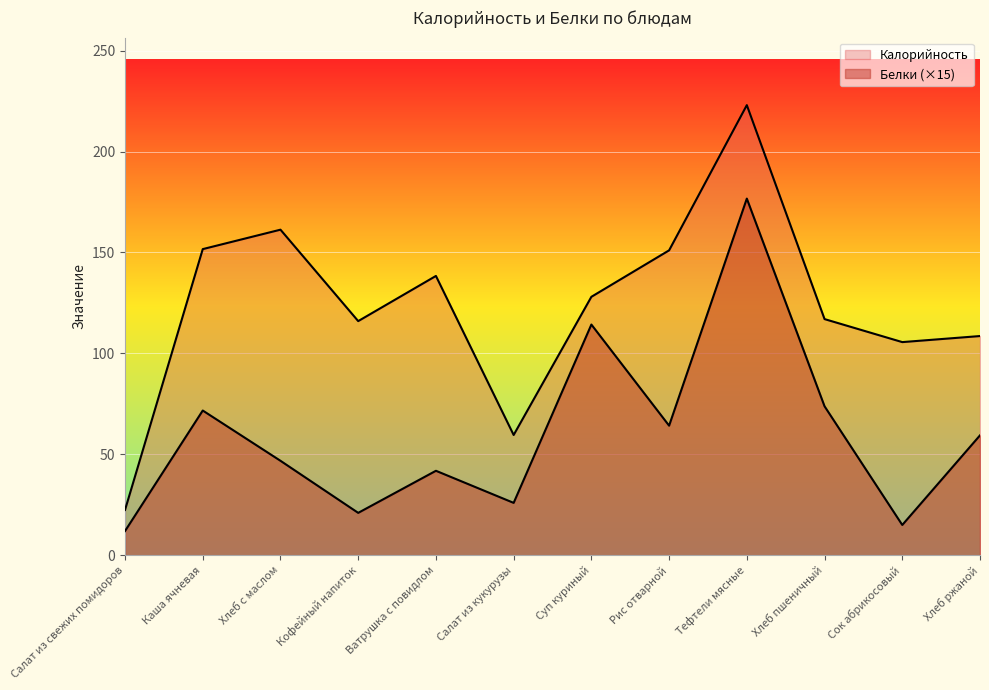

Reading left to right, transcribe all the data shown in this chart.

Калорийность: Салат из свежих помидоров=22.4	Каша ячневая=151.7	Хлеб с маслом=161.3	Кофейный напиток=116.0	Ватрушка с повидлом=138.4	Салат из кукурузы=59.6	Суп куриный=128.0	Рис отварной=151.1	Тефтели мясные=223.0	Хлеб пшеничный=117.0	Сок абрикосовый=105.6	Хлеб ржаной=108.6
Белки: Салат из свежих помидоров=12.0	Каша ячневая=71.7	Хлеб с маслом=46.8	Кофейный напиток=21.0	Ватрушка с повидлом=41.9	Салат из кукурузы=25.9	Суп куриный=114.3	Рис отварной=64.2	Тефтели мясные=176.7	Хлеб пшеничный=73.8	Сок абрикосовый=15.0	Хлеб ржаной=59.4